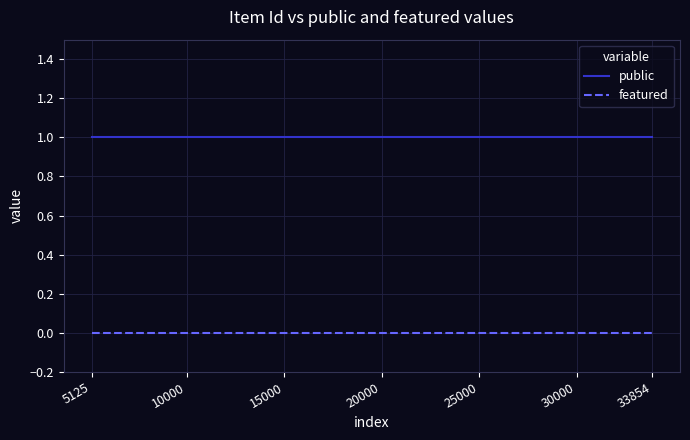

List the series in order of their overall mean, highest first.

public, featured